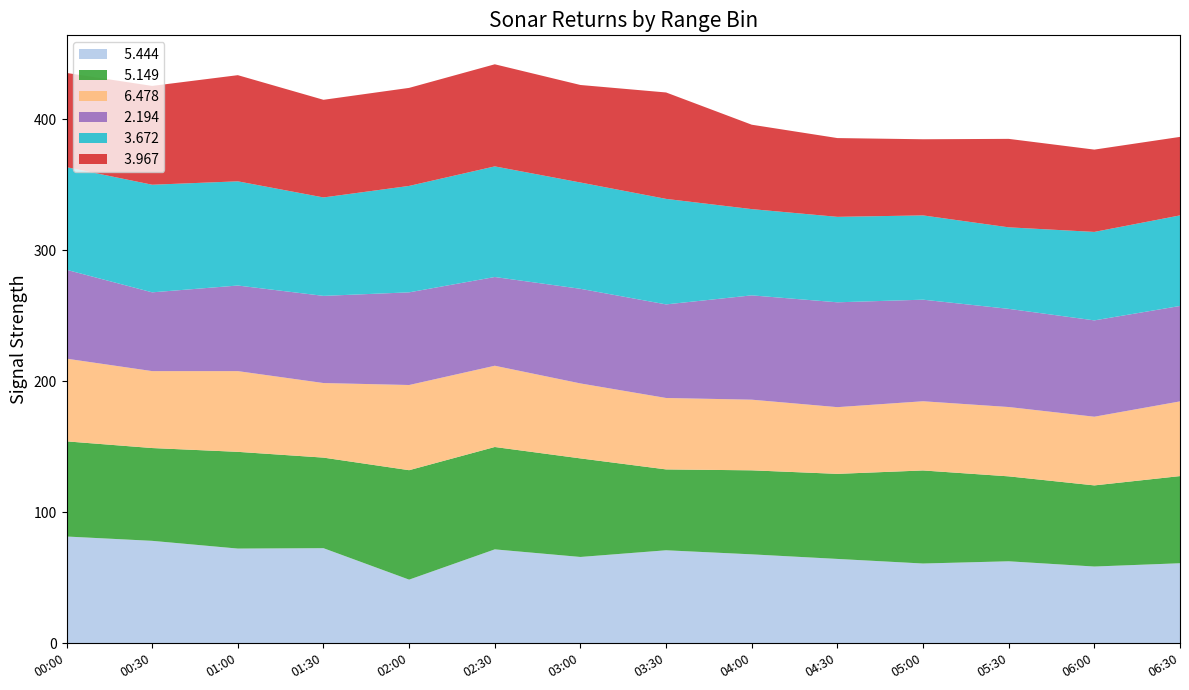

Reading left to right, what are all the values shown in this chart?

  5.444: 81.5	78.2	72.3	72.6	48.6	71.7	65.9	71.0	67.9	64.4	60.9	62.6	58.6	61.1
  5.149: 72.6	70.8	73.8	69.1	83.5	78.1	75.2	61.7	64.1	64.9	71.0	64.8	61.9	66.5
  6.478: 63.1	58.7	61.6	56.9	65.0	62.0	57.2	54.5	53.9	50.9	52.8	52.9	52.4	57.0
  2.194: 67.8	60.1	65.3	66.5	70.7	67.7	72.2	71.4	79.6	80.0	77.5	74.9	73.5	72.8
  3.672: 78.3	82.1	79.5	75.1	81.2	84.4	81.1	80.5	65.8	65.2	64.3	62.2	67.5	69.1
  3.967: 71.9	75.4	81.0	74.5	74.8	77.9	74.4	81.2	64.4	60.1	58.1	67.5	62.8	59.9